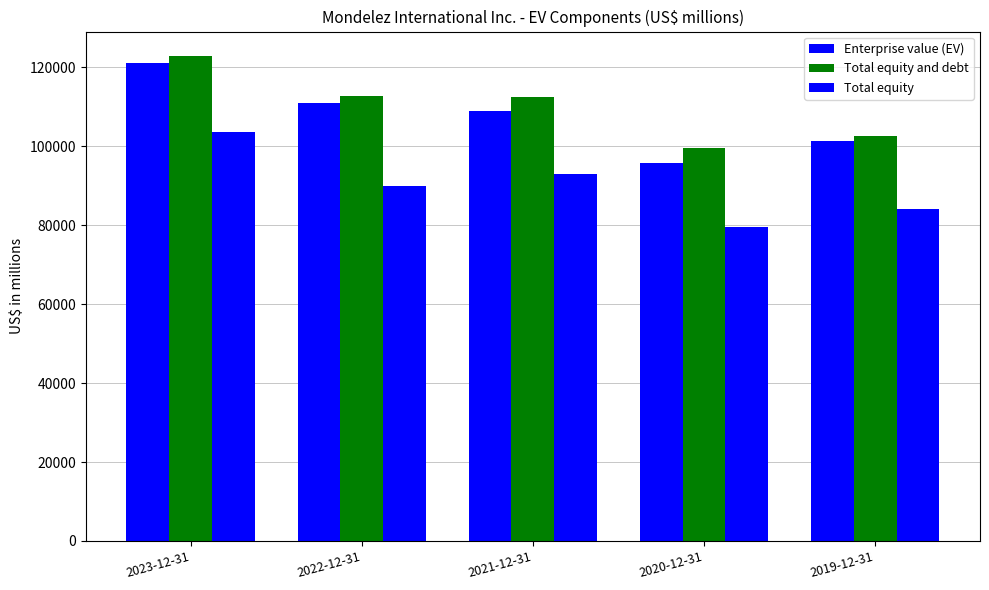

How many bars are there in each group?

3